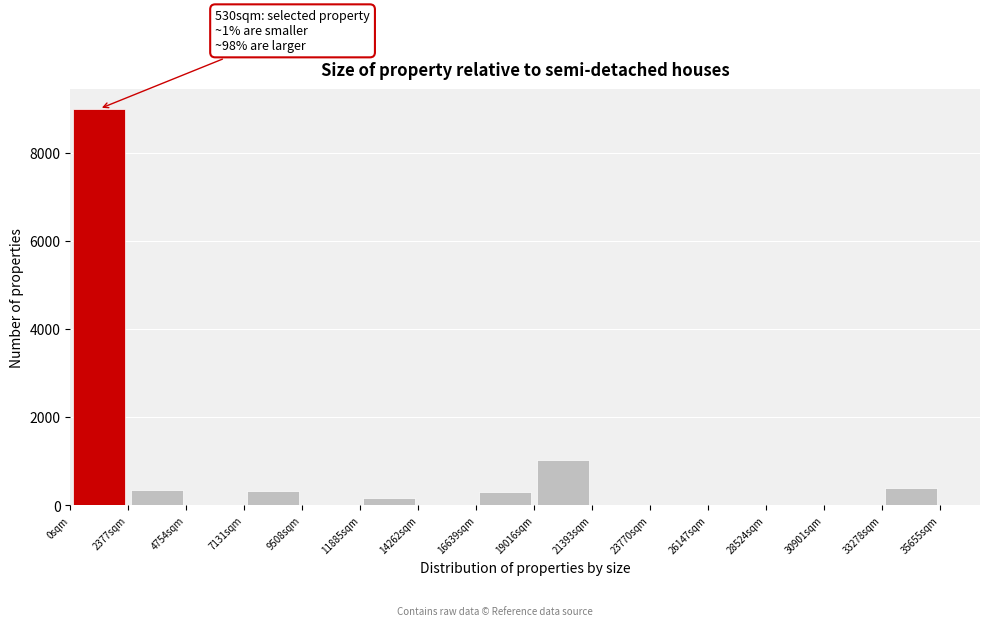

Which range on the x-axis has the tallest bar?

0 to 2500